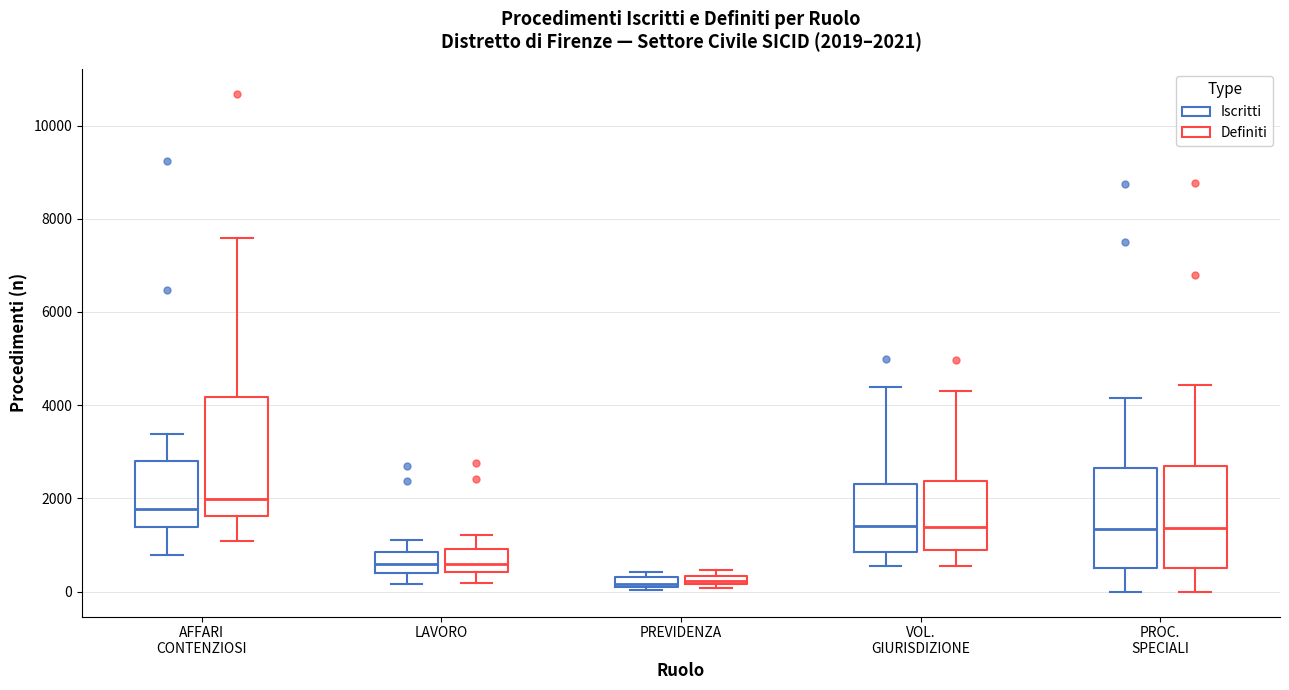

Which box has the highest median line?

AFFARI CONTENZIOSI (Definiti)